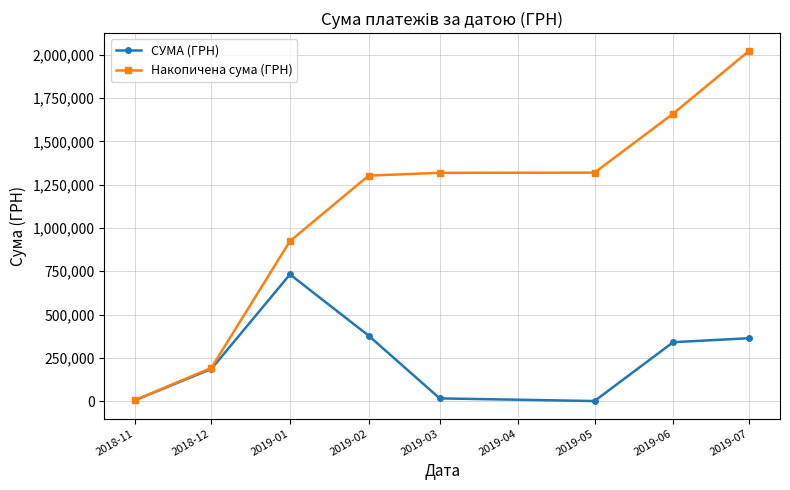

How many values in the Накопичена сума (ГРН) series exceed 1318535?

4